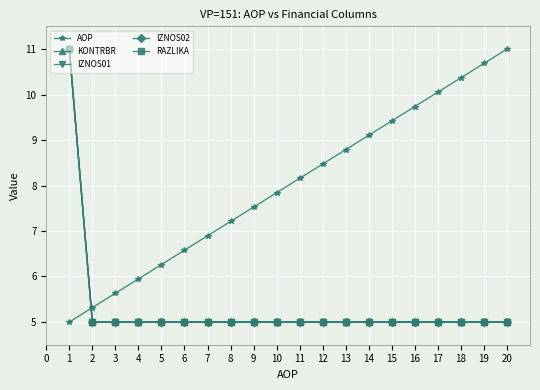

What is the maximum value for RAZLIKA?

11.0